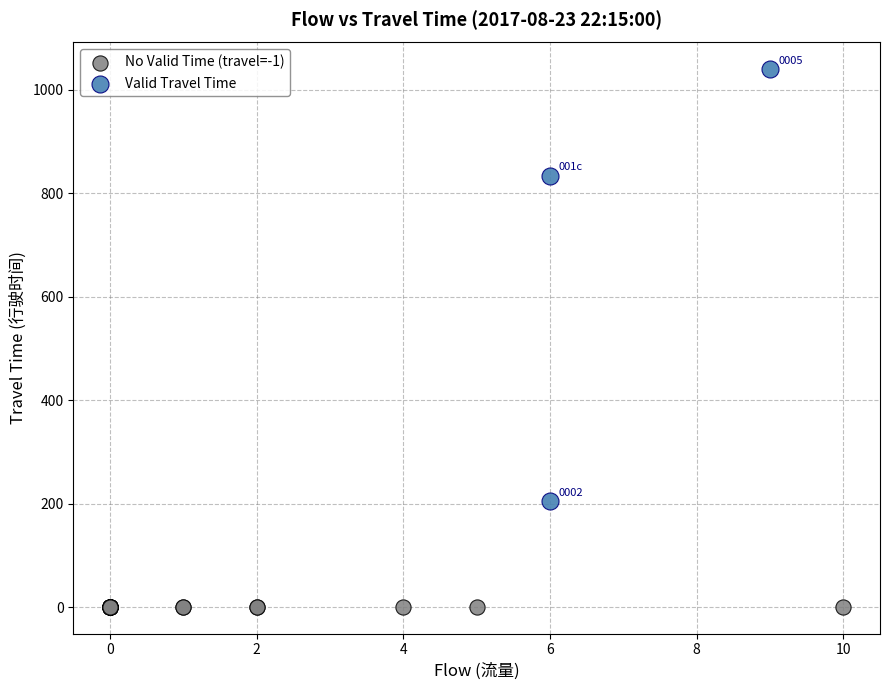

Which series reaches the maximum Y coordinate?

Valid Travel Time